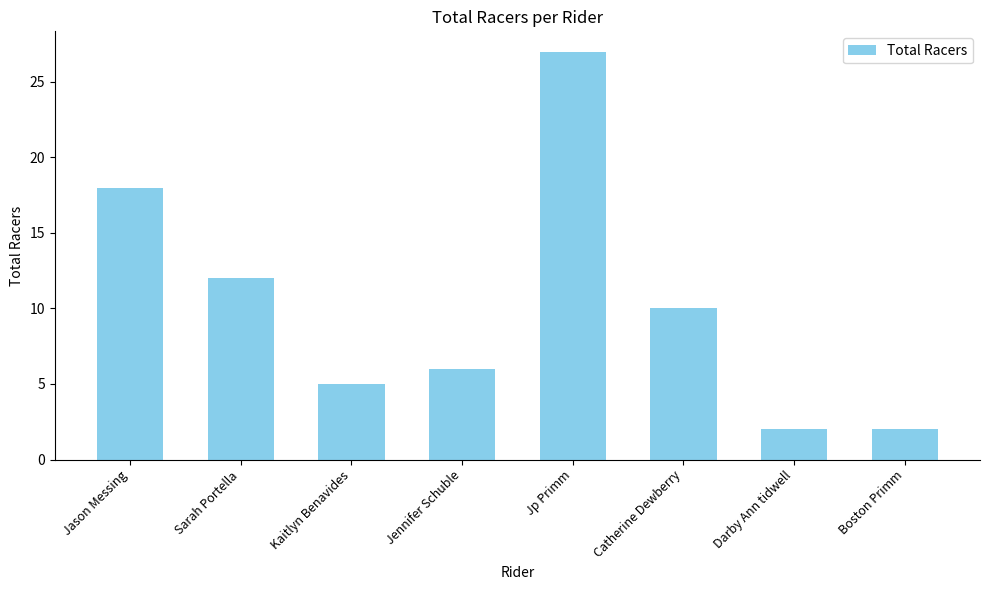

Reading left to right, transcribe all the data shown in this chart.

Jason Messing=18	Sarah Portella=12	Kaitlyn Benavides=5	Jennifer Schuble=6	Jp Primm=27	Catherine Dewberry=10	Darby Ann tidwell=2	Boston Primm=2